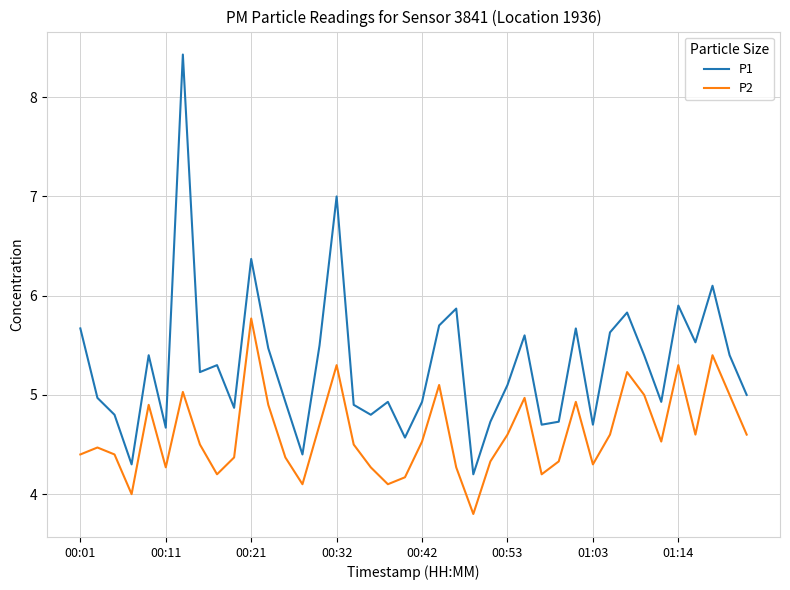

Which series has the widest spread of values?

P1